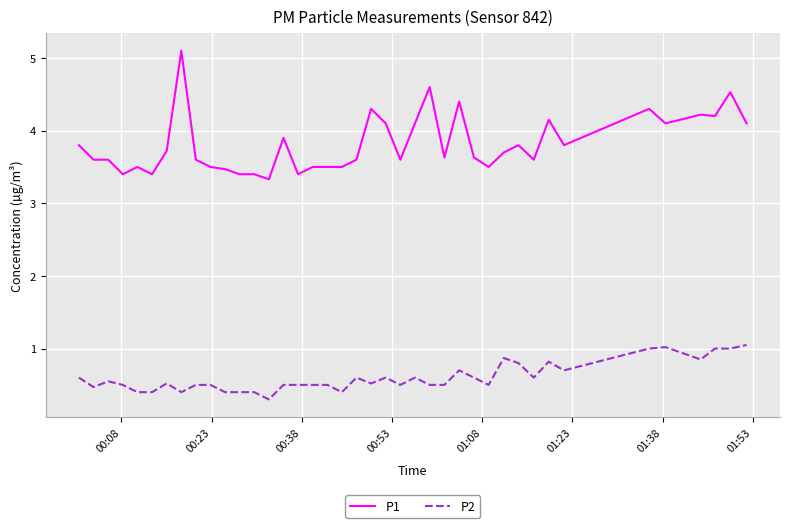

Rank the series by their average value, from lowest to highest.

P2, P1